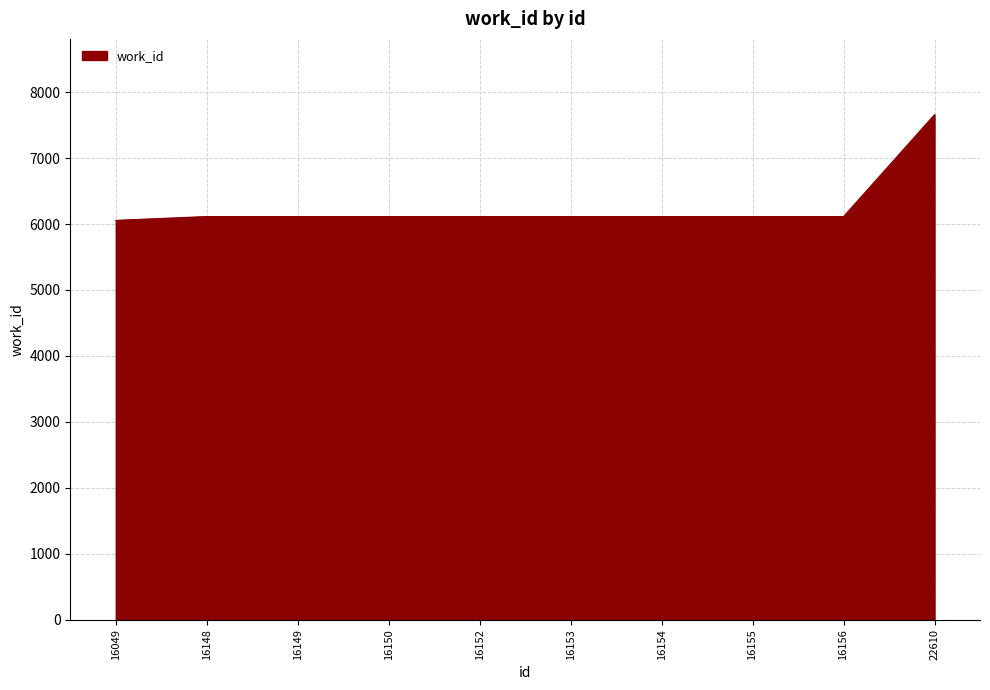

Does the chart display data point markers on the line(s)?

No